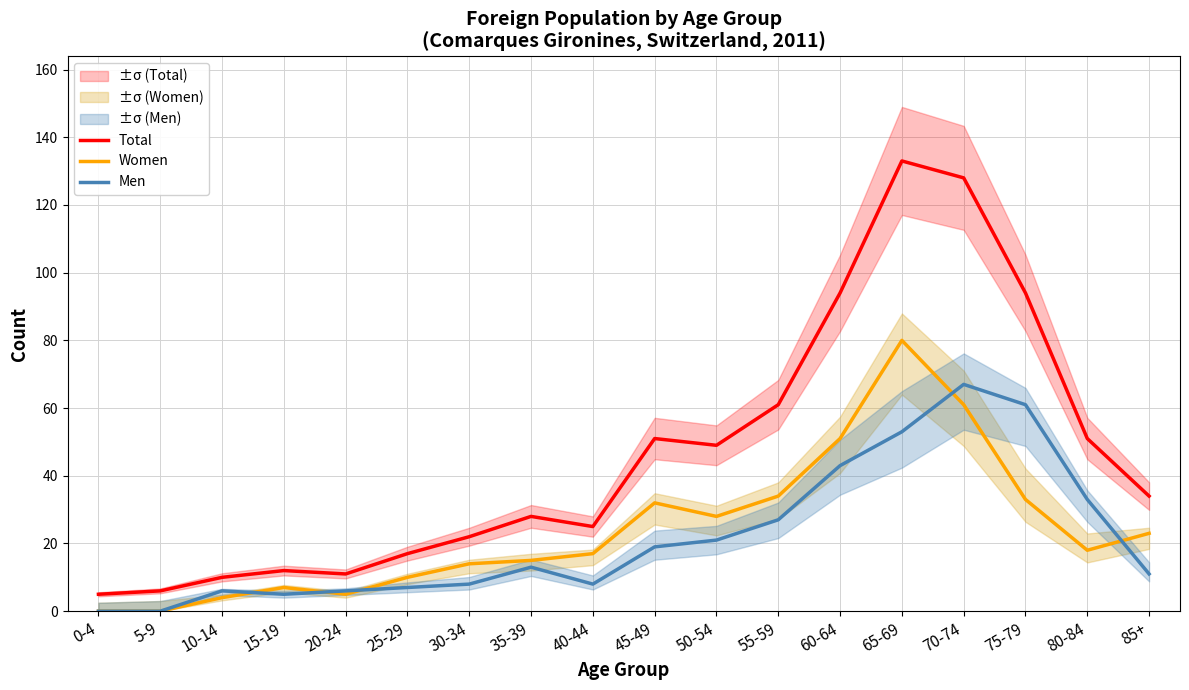

What is the value of the Total point at the 6th from the left?

17